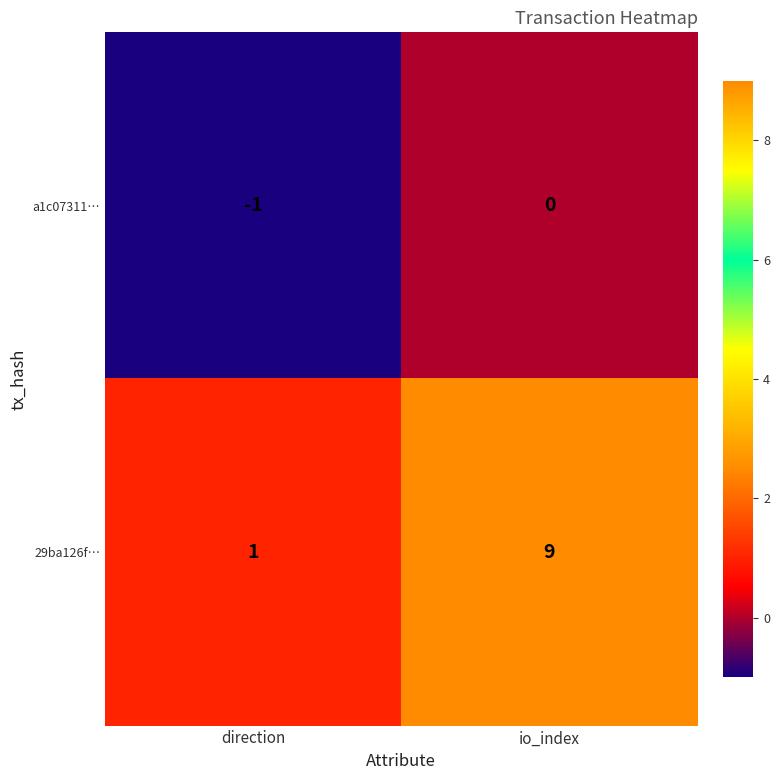

List the labels in order of a1c07311… value, smallest first.

direction, io_index